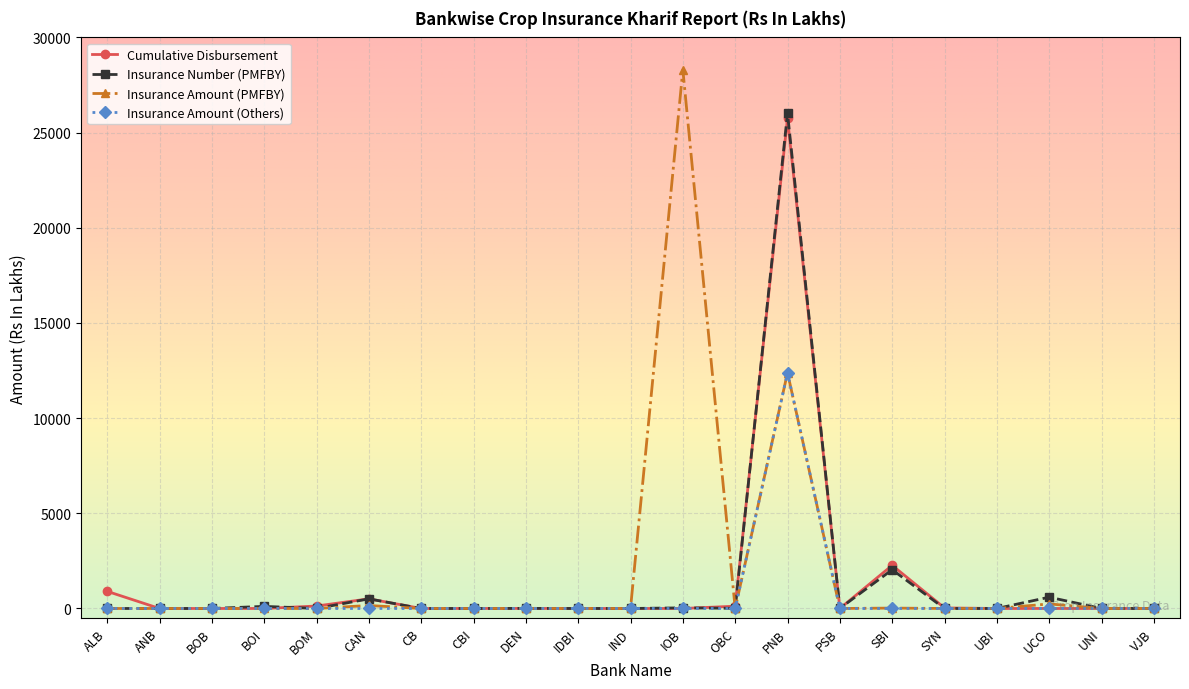

Which series has the largest range (max minus min)?

Insurance Amount (PMFBY)